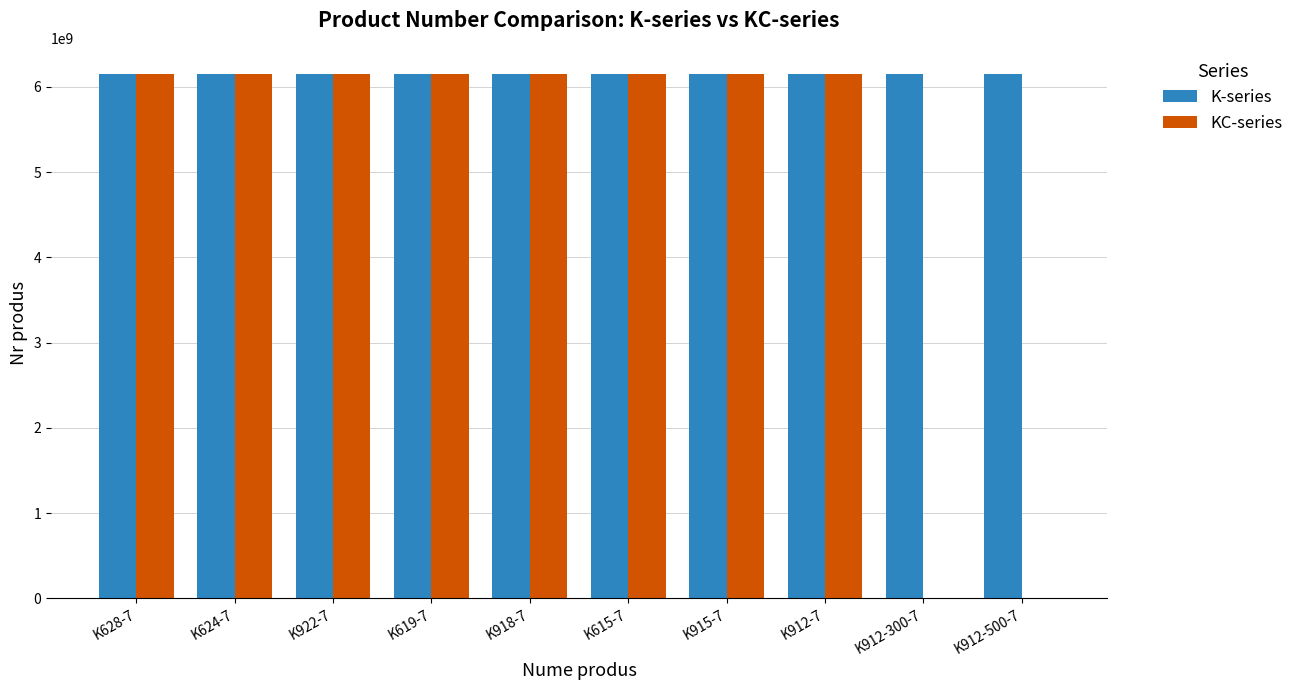

What value does the KC-series series have at K619-7, to the nearest 100?

6151701200